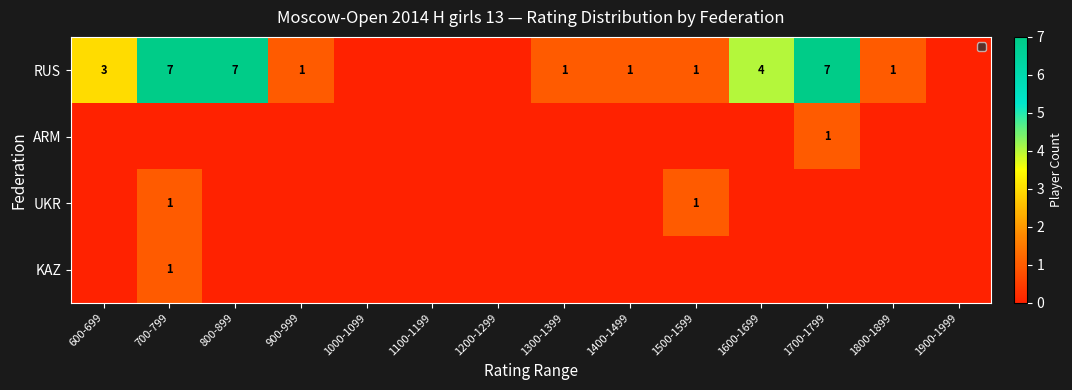

The UKR series shows 1 at 1500-1599. True or false?

True